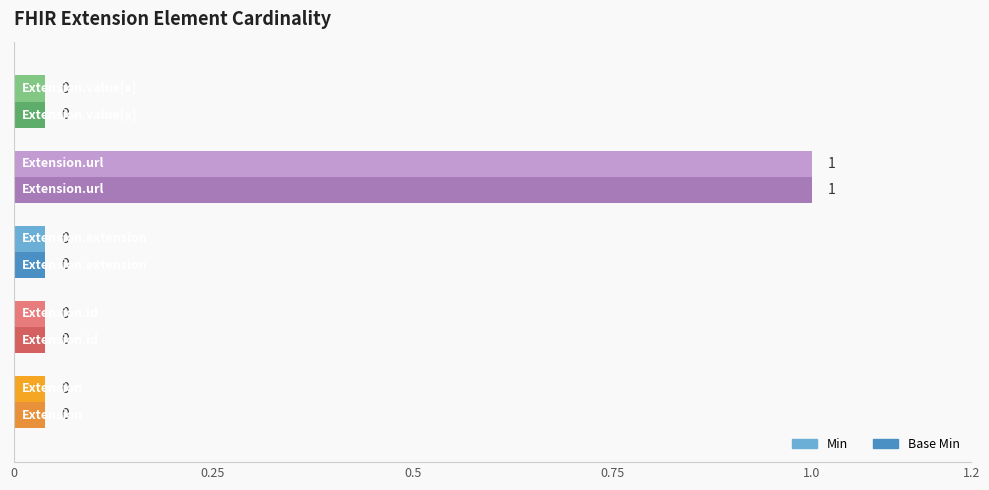

How many categories are shown in the chart?

5